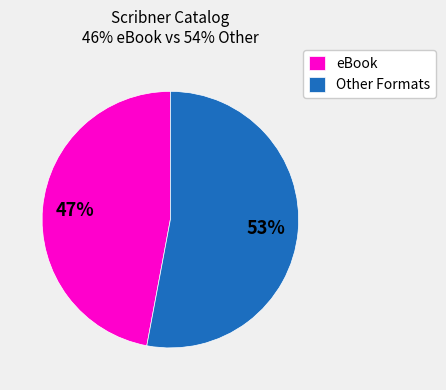

Count the number of slices in the pie.

2